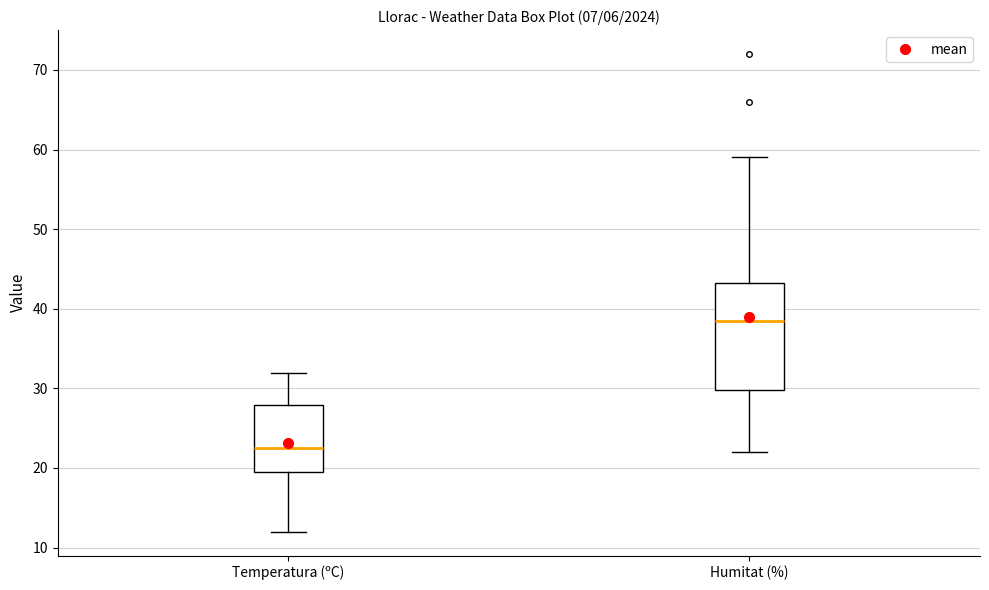

Which box is the tallest, from its lower edge to its upper edge?

Humitat (%)